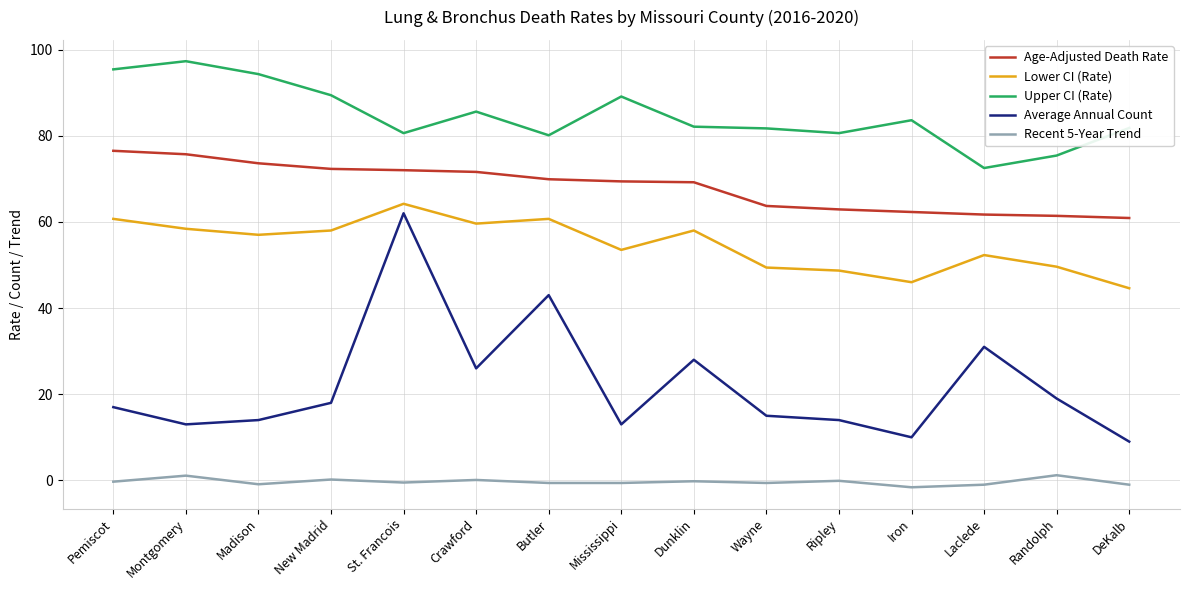

At which category is the sum across all series the highest?

St. Francois